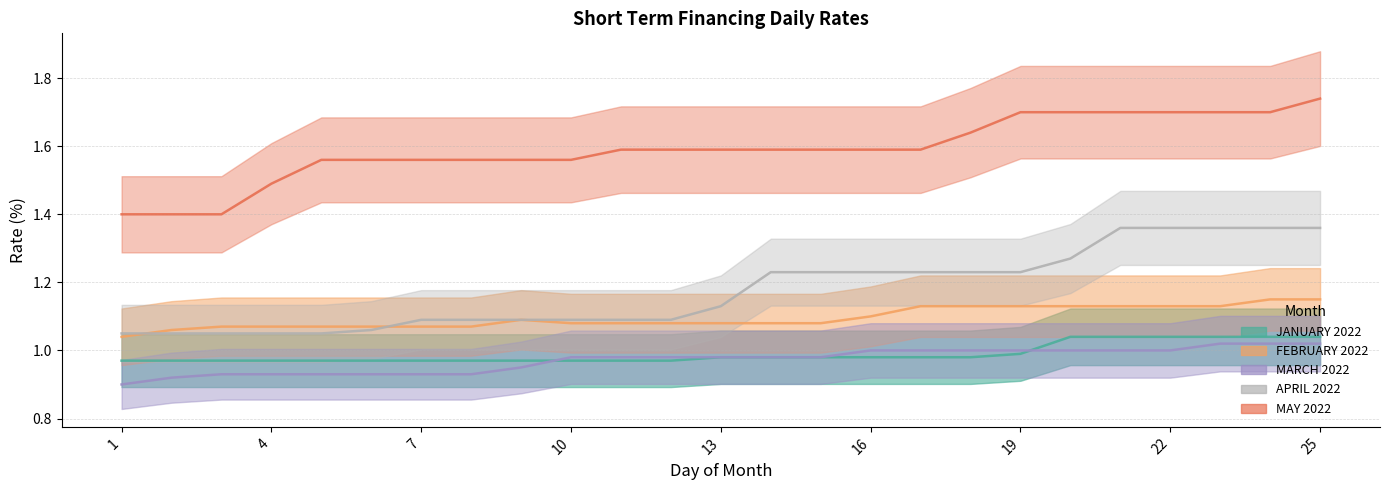

Is it true that APRIL 2022 equals 0.8 at 22?

False